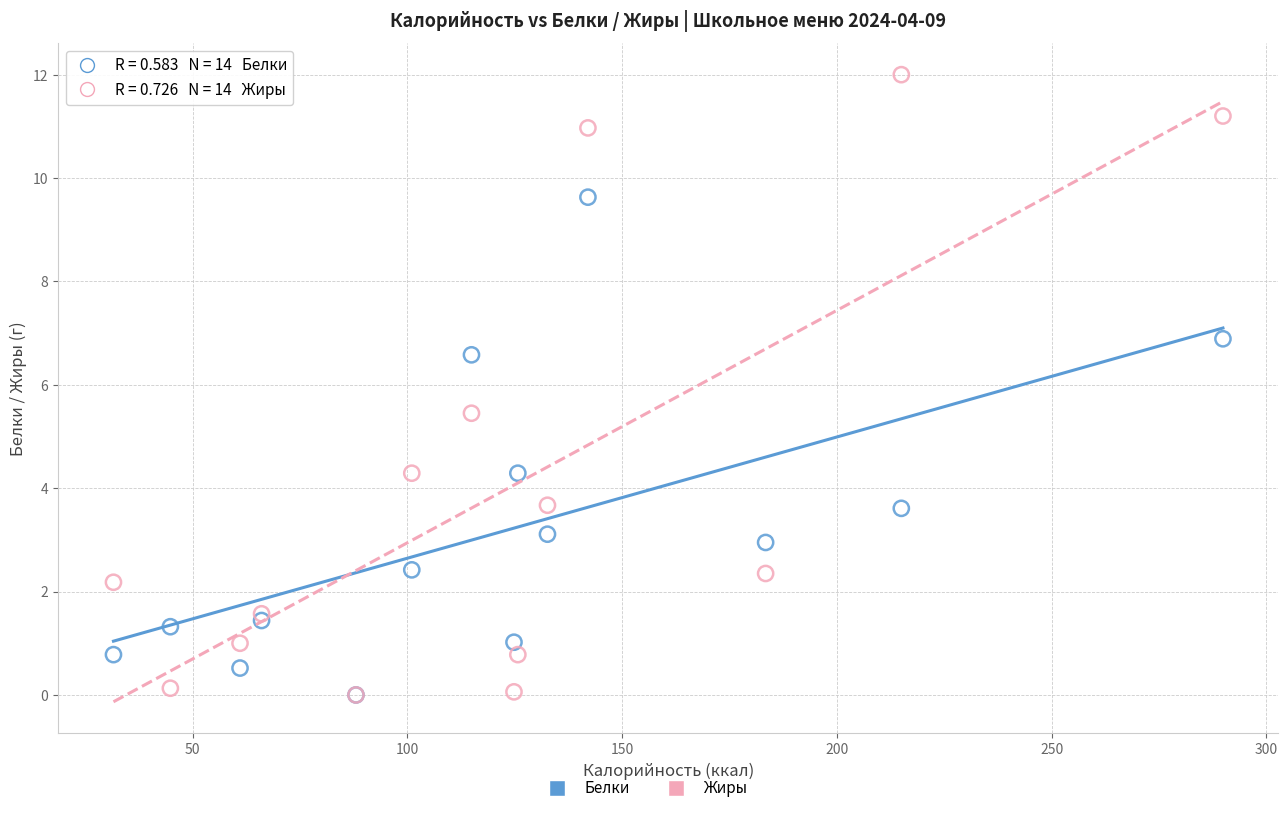

Which series reaches the maximum Y coordinate?

Жиры